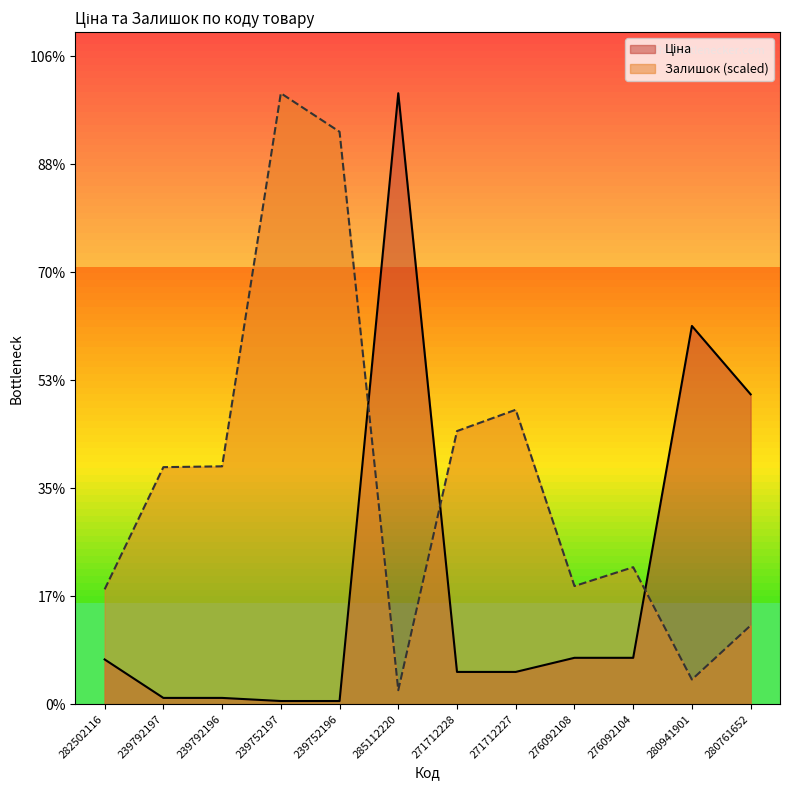

At which label does Ціна reach its minimum?

239752197